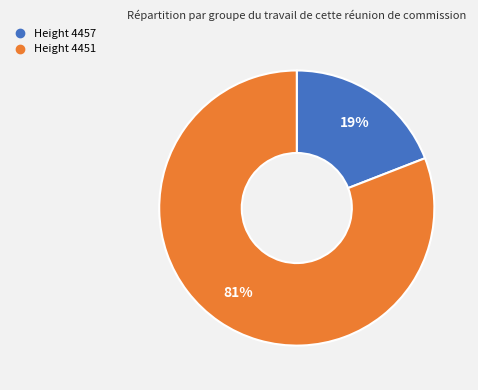

Is there any slice that represents more than half of the pie?

Yes